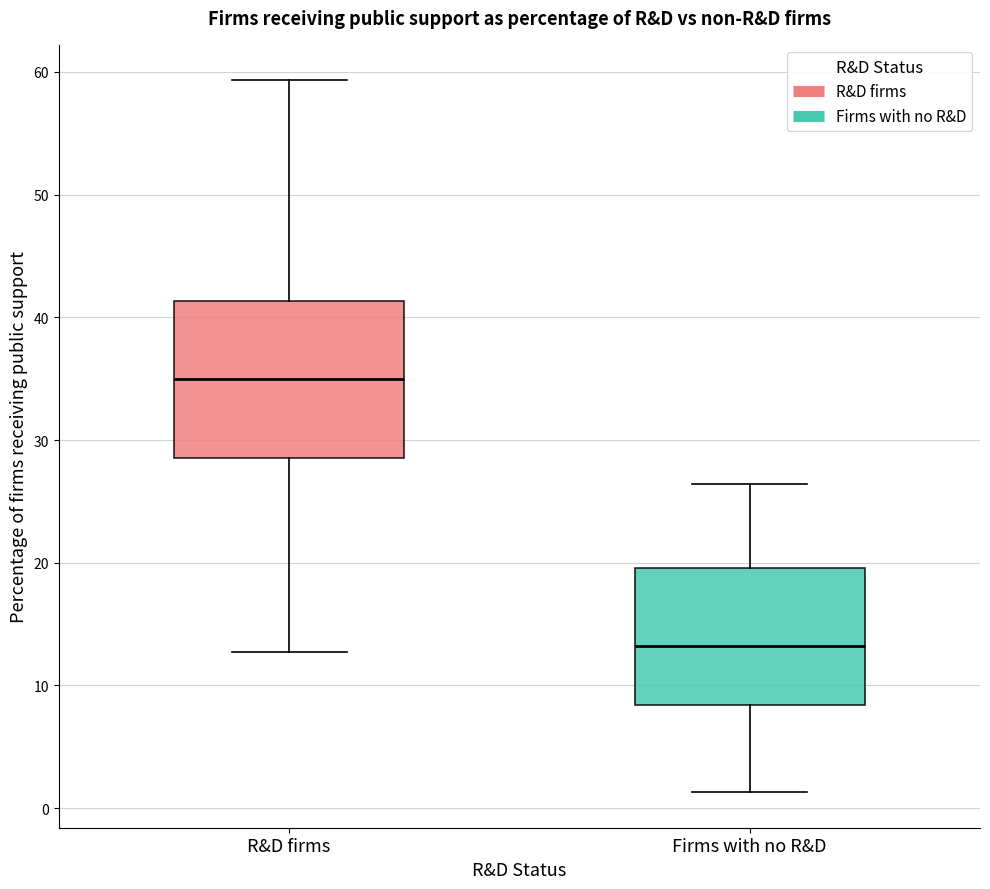

Where does the median line of the box for Firms with no R&D sit on the y-axis? The values are not printed on the chart, so give them approximately, as read against the axis.

13